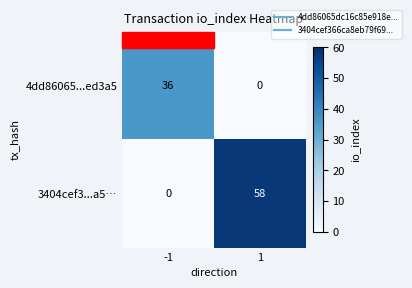

List the series in order of their overall mean, lowest first.

4dd86065...ed3a5, 3404cef3...a5…